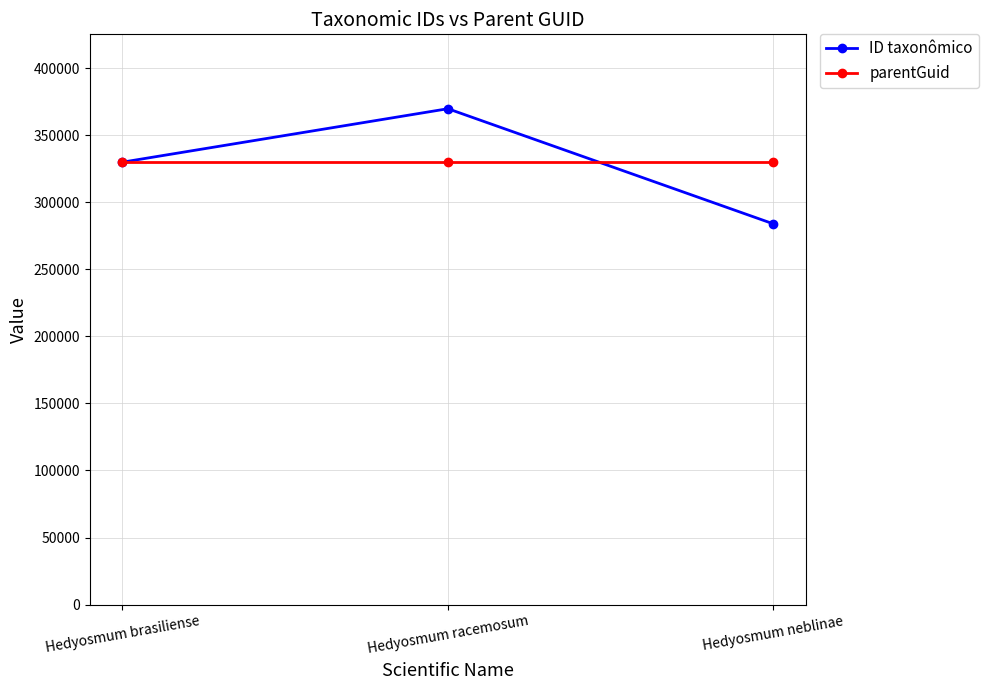

What is the total value across all series at Hedyosmum brasiliense?

659699